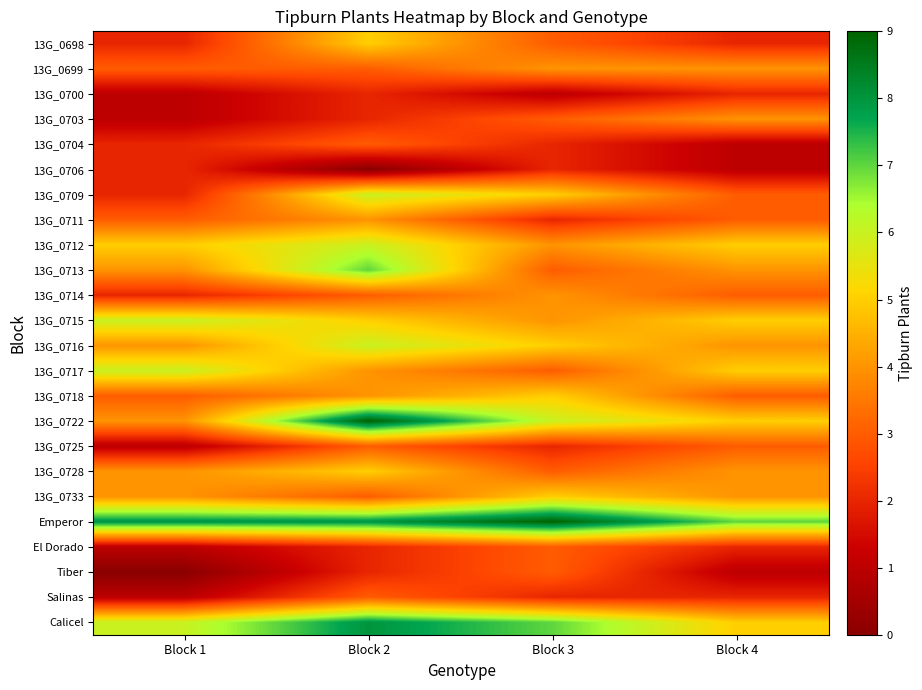

Reading left to right, what are all the values shown in this chart?

13G_0698: Block 1=2	Block 2=5	Block 3=3	Block 4=2
13G_0699: Block 1=3	Block 2=3	Block 3=4	Block 4=4
13G_0700: Block 1=1	Block 2=2	Block 3=1	Block 4=2
13G_0703: Block 1=1	Block 2=2	Block 3=3	Block 4=4
13G_0704: Block 1=2	Block 2=3	Block 3=2	Block 4=1
13G_0706: Block 1=2	Block 2=0	Block 3=2	Block 4=1
13G_0709: Block 1=2	Block 2=6	Block 3=5	Block 4=3
13G_0711: Block 1=3	Block 2=4	Block 3=2	Block 4=3
13G_0712: Block 1=5	Block 2=6	Block 3=4	Block 4=5
13G_0713: Block 1=4	Block 2=7	Block 3=3	Block 4=4
13G_0714: Block 1=2	Block 2=3	Block 3=4	Block 4=3
13G_0715: Block 1=6	Block 2=5	Block 3=4	Block 4=5
13G_0716: Block 1=4	Block 2=6	Block 3=5	Block 4=4
13G_0717: Block 1=6	Block 2=4	Block 3=3	Block 4=5
13G_0718: Block 1=3	Block 2=4	Block 3=5	Block 4=3
13G_0722: Block 1=4	Block 2=9	Block 3=6	Block 4=5
13G_0725: Block 1=1	Block 2=3	Block 3=2	Block 4=3
13G_0728: Block 1=4	Block 2=5	Block 3=3	Block 4=4
13G_0733: Block 1=4	Block 2=3	Block 3=5	Block 4=4
Emperor: Block 1=8	Block 2=8	Block 3=9	Block 4=7
El Dorado: Block 1=1	Block 2=2	Block 3=3	Block 4=2
Tiber: Block 1=0	Block 2=2	Block 3=3	Block 4=1
Salinas: Block 1=1	Block 2=3	Block 3=2	Block 4=2
Calicel: Block 1=6	Block 2=8	Block 3=7	Block 4=5